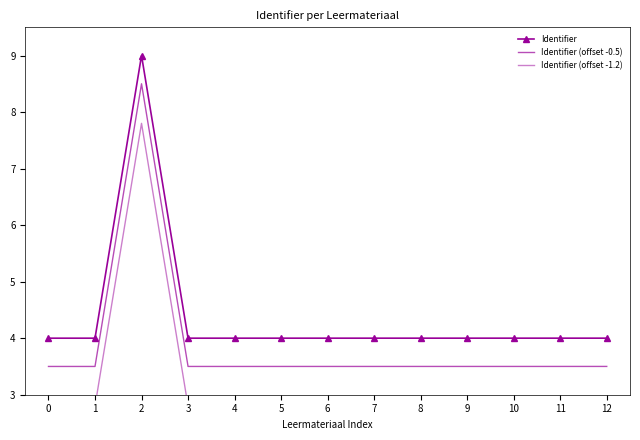

Is this an area chart (filled region under the line)?

No